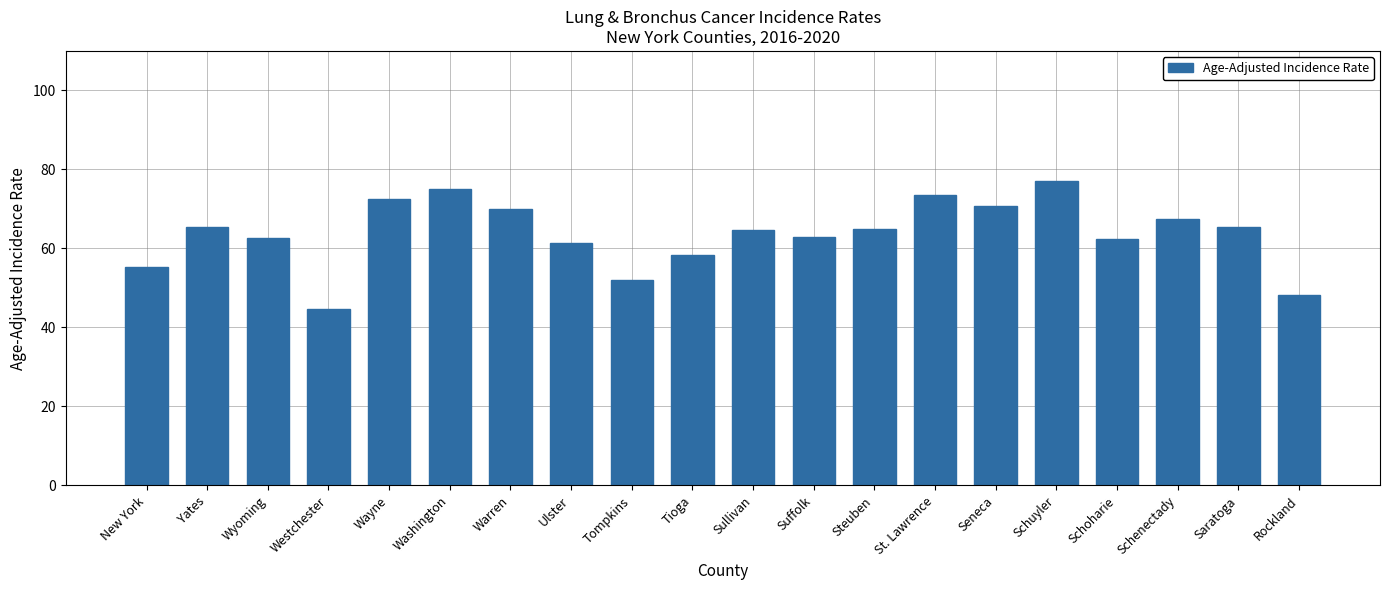

Which category has the highest value across all series?

Schuyler